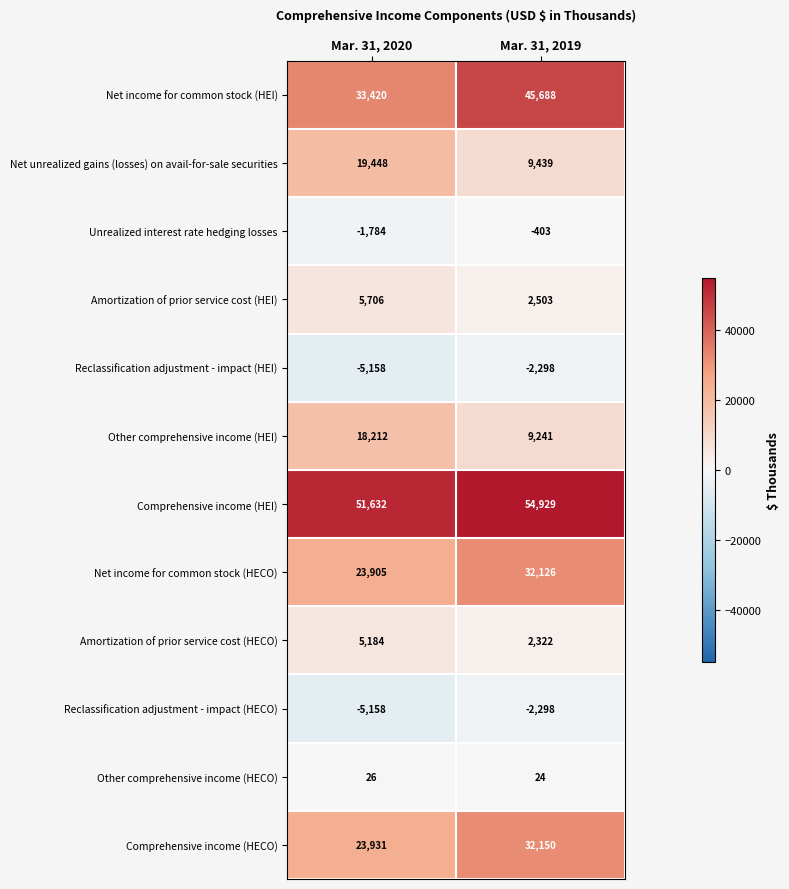

What is the sum of all Comprehensive income (HEI) values?

106561